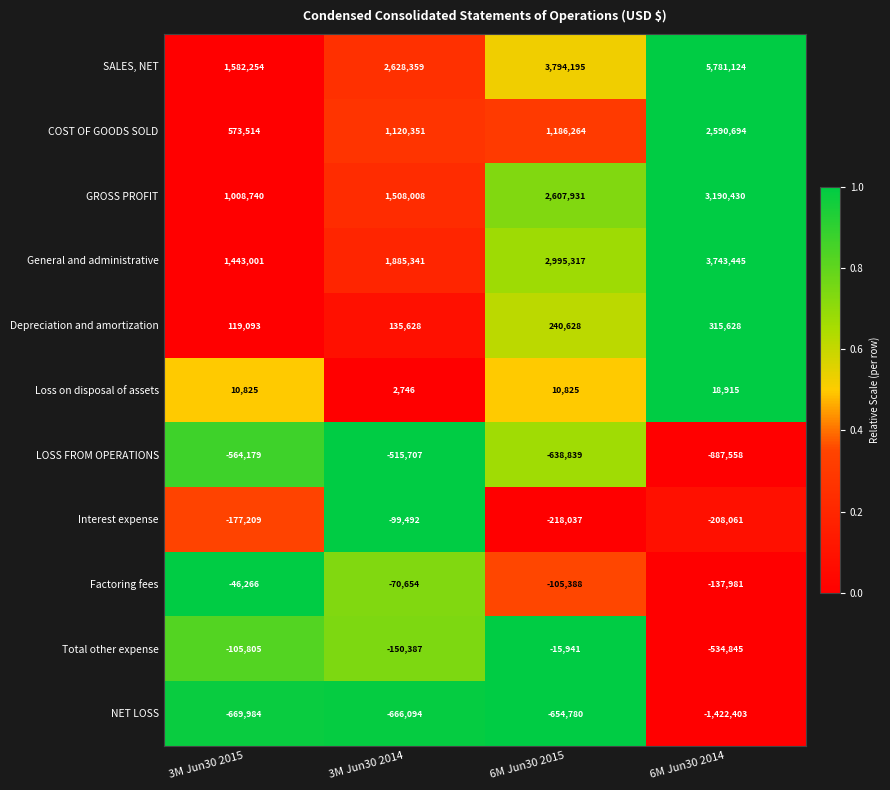

At how many categories does at least one series exceed 0?

4